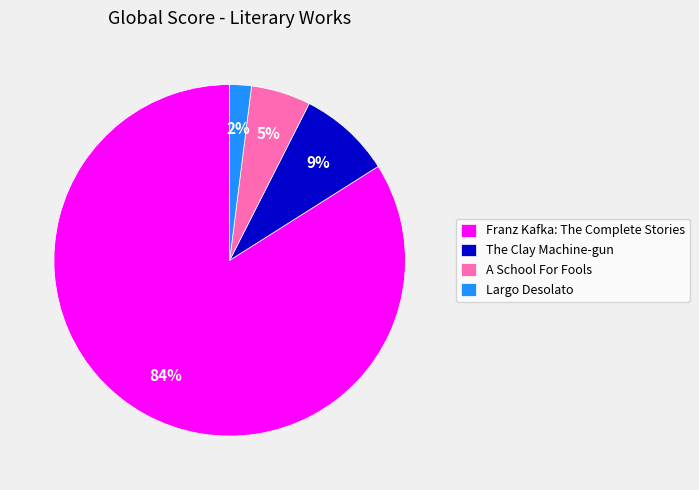

Which slice is the largest?

Franz Kafka: The Complete Stories